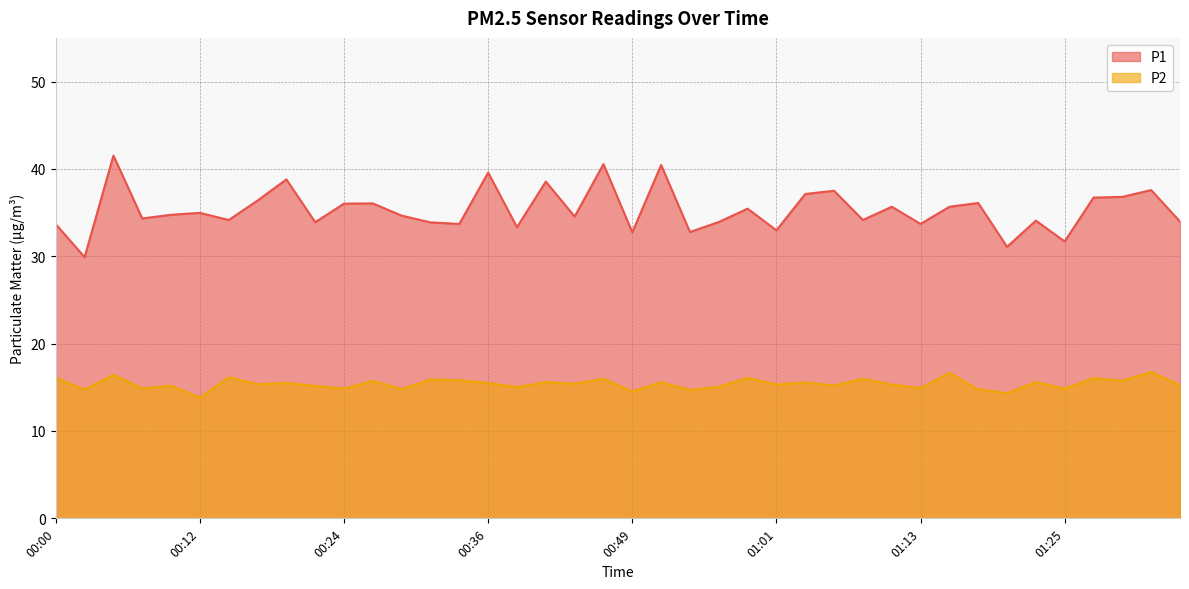

Reading left to right, transcribe all the data shown in this chart.

P1: 33.7	29.9	41.5	34.3	34.8	35.0	34.1	36.4	38.8	33.9	36.0	36.0	34.6	33.9	33.7	39.6	33.3	38.5	34.5	40.5	32.8	40.5	32.8	33.9	35.5	33.0	37.1	37.5	34.1	35.7	33.7	35.7	36.1	31.1	34.1	31.7	36.7	36.8	37.6	34.0
P2: 16.1	14.7	16.4	14.9	15.2	13.8	16.1	15.3	15.5	15.2	14.8	15.7	14.8	15.9	15.8	15.5	15.0	15.6	15.4	16.0	14.5	15.6	14.7	15.1	16.1	15.3	15.6	15.2	16.0	15.3	14.9	16.6	14.8	14.3	15.6	14.8	16.1	15.8	16.8	15.2